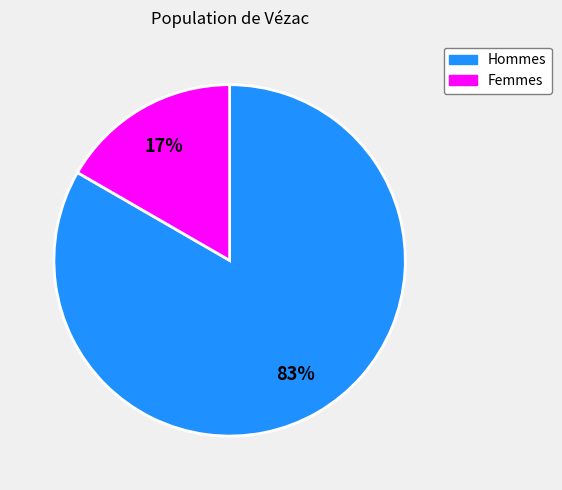

Is there any slice that represents more than half of the pie?

Yes